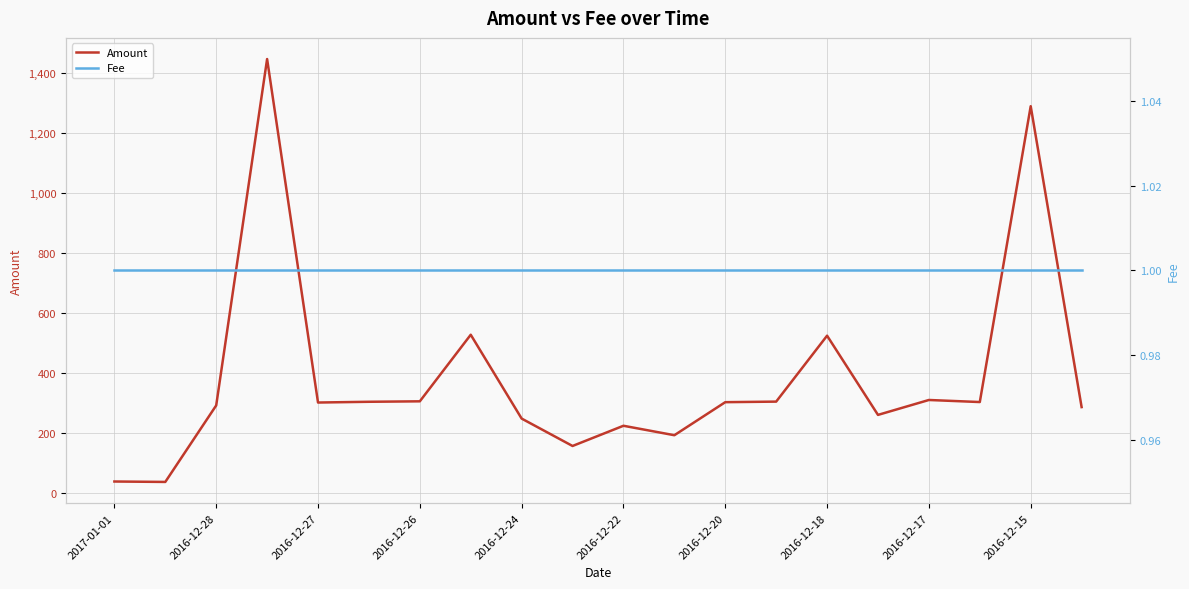

What is the lowest value of the Amount series?

35.8